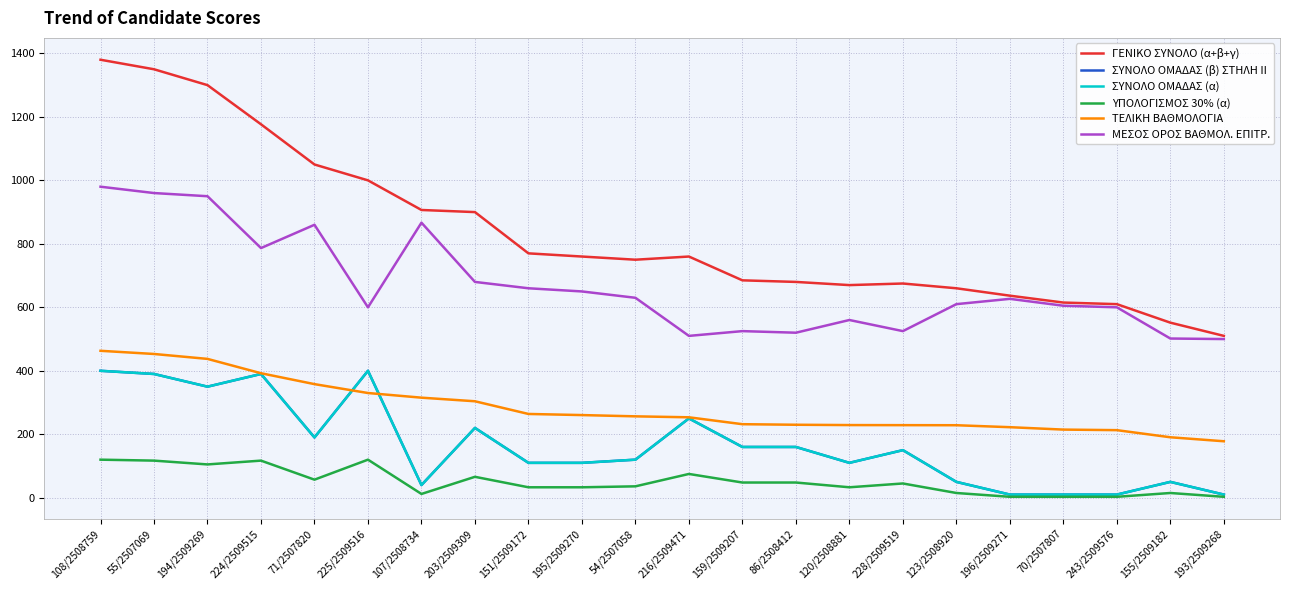

Reading right to left, extract all data points from this chart.

ΓΕΝΙΚΟ ΣΥΝΟΛΟ (α+β+γ): 510.0	551.7	610.0	615.0	636.7	660.0	675.0	670.0	680.0	685.0	760.0	750.0	760.0	770.0	900.0	906.7	1000.0	1050.0	1176.7	1300.0	1350.0	1380.0
ΣΥΝΟΛΟ ΟΜΑΔΑΣ (β) ΣΤΗΛΗ II: 10.0	50.0	10.0	10.0	10.0	50.0	150.0	110.0	160.0	160.0	250.0	120.0	110.0	110.0	220.0	40.0	400.0	190.0	390.0	350.0	390.0	400.0
ΣΥΝΟΛΟ ΟΜΑΔΑΣ (α): 10.0	50.0	10.0	10.0	10.0	50.0	150.0	110.0	160.0	160.0	250.0	120.0	110.0	110.0	220.0	40.0	400.0	190.0	390.0	350.0	390.0	400.0
ΥΠΟΛΟΓΙΣΜΟΣ 30% (α): 3.0	15.0	3.0	3.0	3.0	15.0	45.0	33.0	48.0	48.0	75.0	36.0	33.0	33.0	66.0	12.0	120.0	57.0	117.0	105.0	117.0	120.0
ΤΕΛΙΚΗ ΒΑΘΜΟΛΟΓΙΑ: 178.0	190.6	213.0	214.8	222.3	228.5	228.8	229.0	230.0	231.8	253.5	256.5	260.5	264.0	304.0	315.3	330.0	358.0	392.3	437.5	453.0	463.0
ΜΕΣΟΣ ΟΡΟΣ ΒΑΘΜΟΛ. ΕΠΙΤΡ.: 500.0	501.7	600.0	605.0	626.7	610.0	525.0	560.0	520.0	525.0	510.0	630.0	650.0	660.0	680.0	866.7	600.0	860.0	786.7	950.0	960.0	980.0